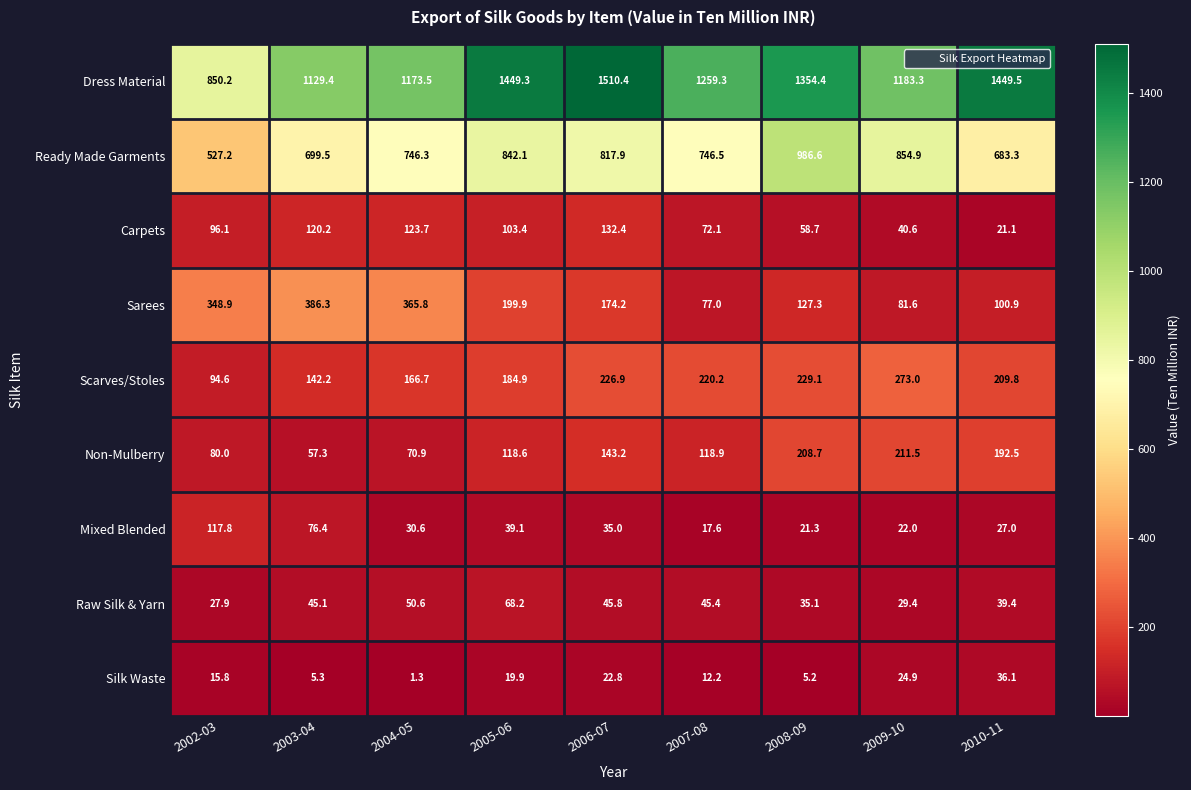

What is the maximum value shown in the chart?

1510.4